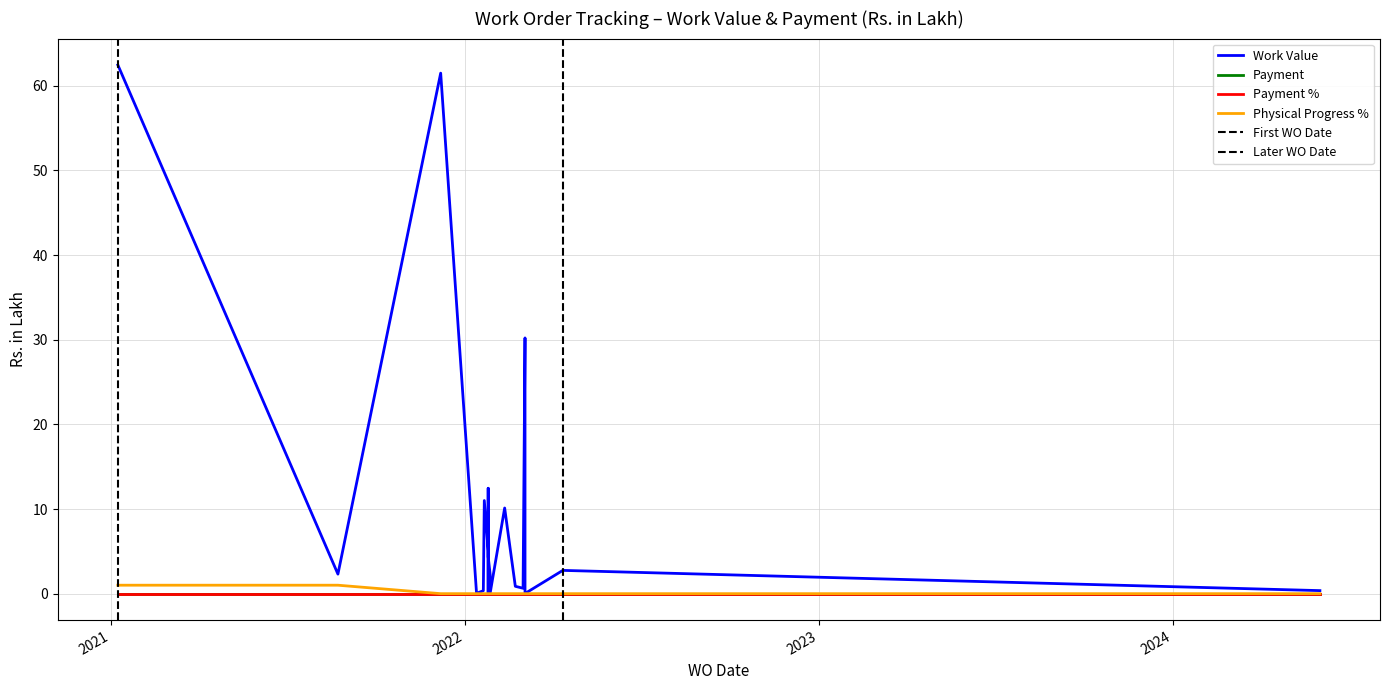

At which label does Physical Progress % reach its peak?

23/08/2021